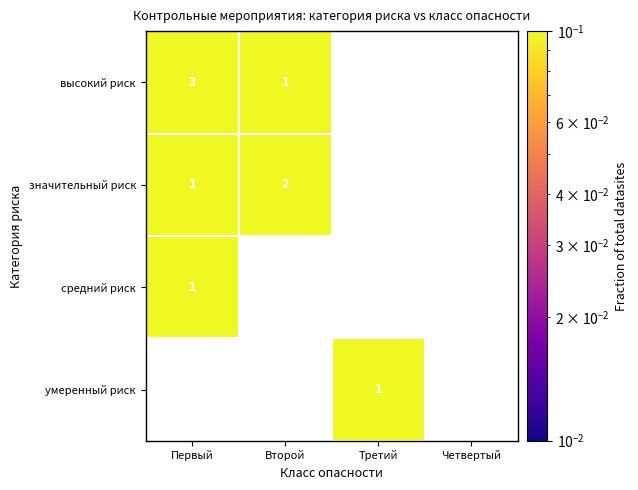

What is the maximum value shown in the chart?

0.3